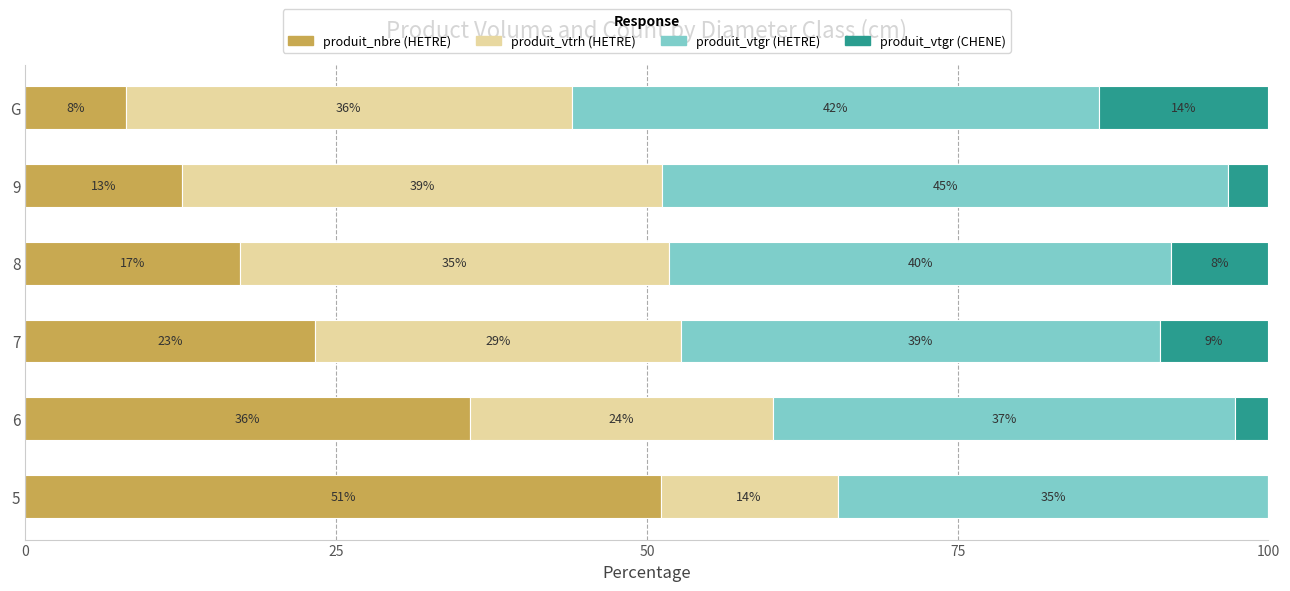

What are all the series names shown in the legend?

produit_nbre (HETRE), produit_vtrh (HETRE), produit_vtgr (HETRE), produit_vtgr (CHENE)